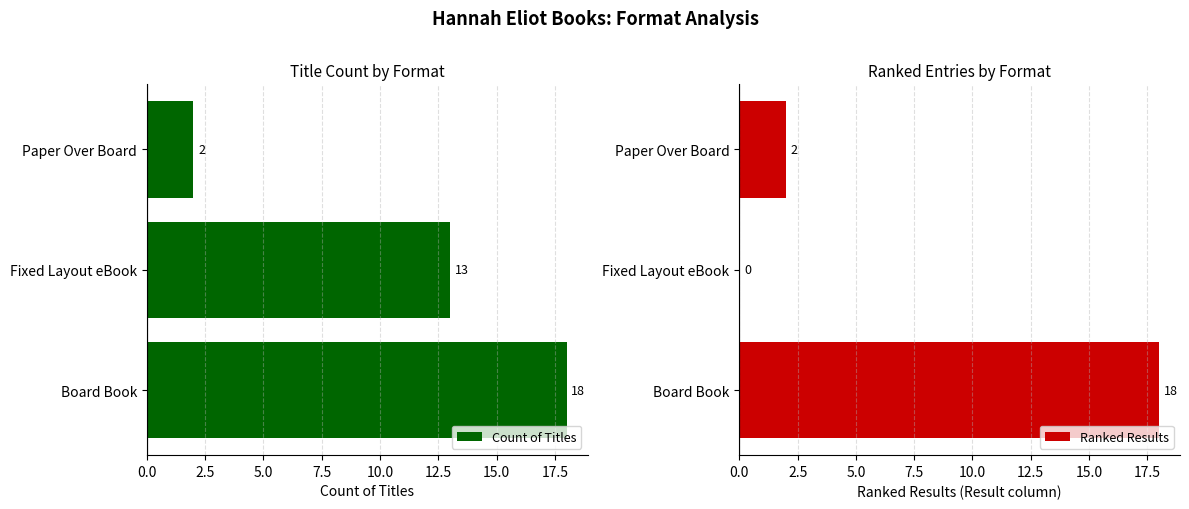

The Ranked Results series shows 11 at Fixed Layout eBook. True or false?

False